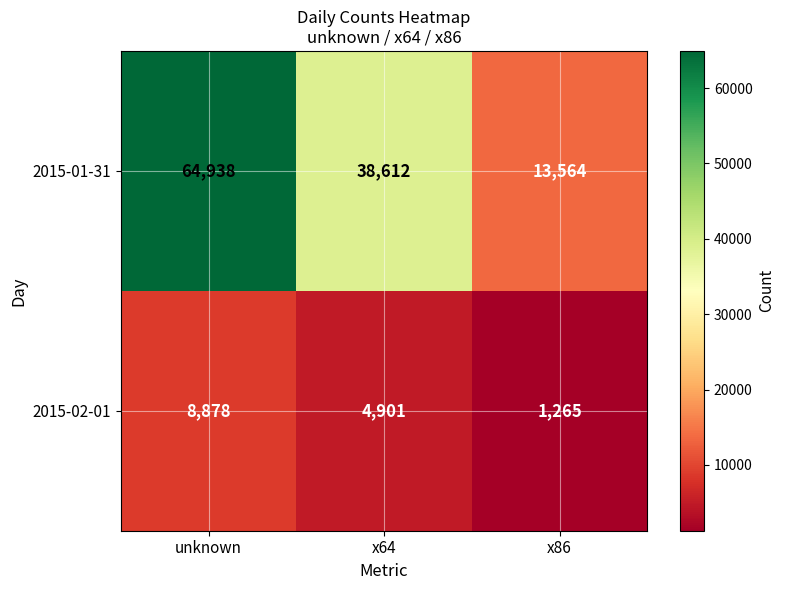

List the series in order of their overall mean, lowest first.

2015-02-01, 2015-01-31